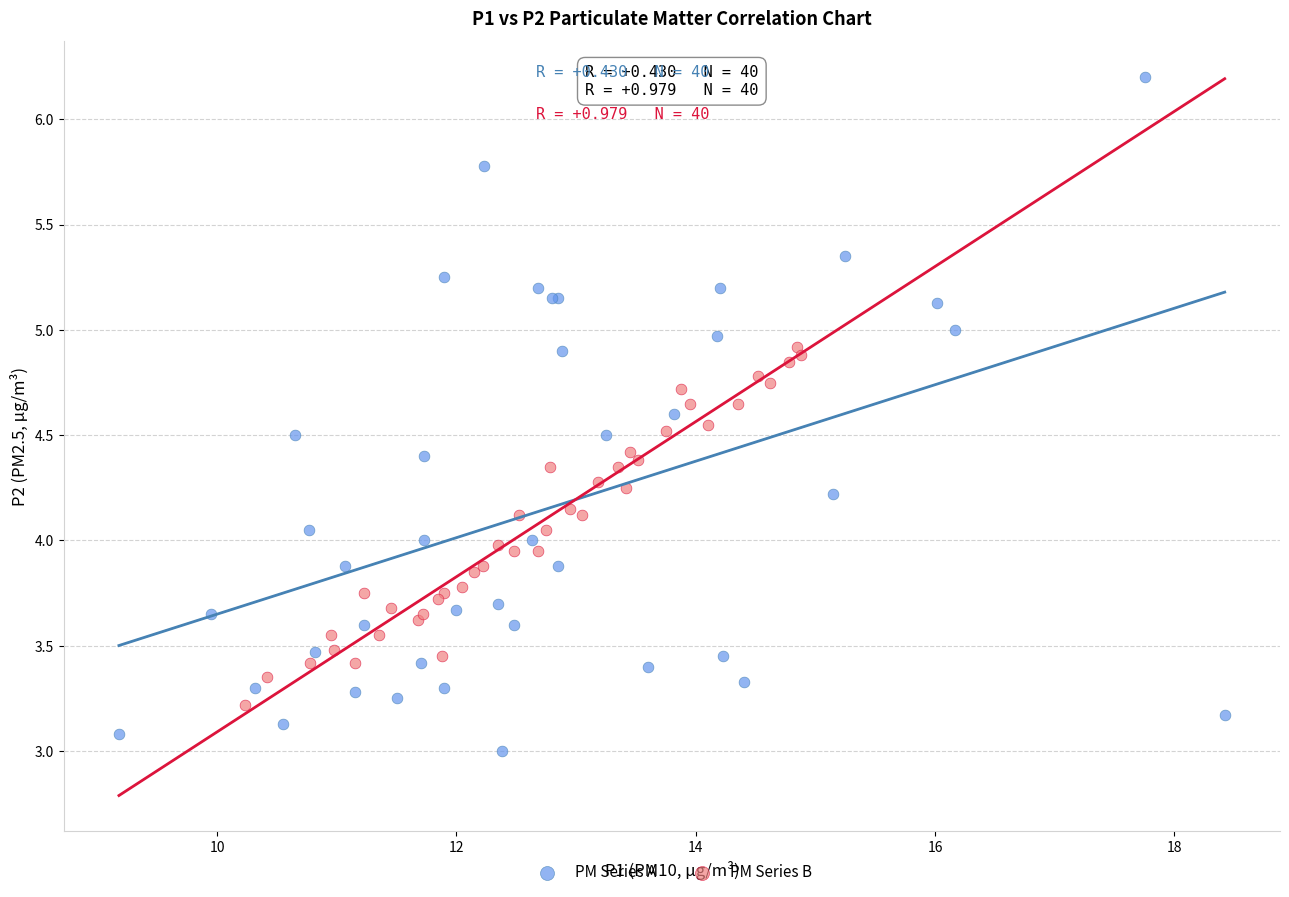

Which series reaches the maximum Y coordinate?

PM Series A